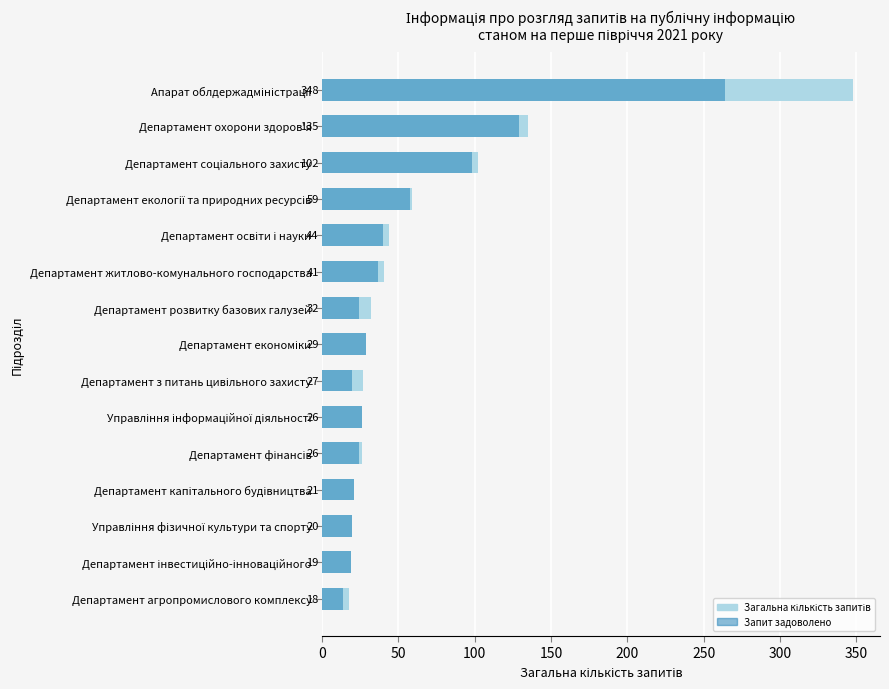

What is the difference between the maximum and minimum values in the Загальна кількість запитів series?

330